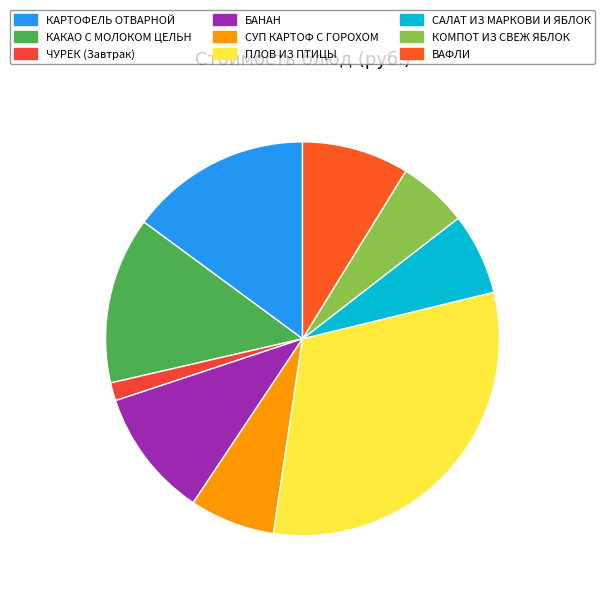

Combined, do КОМПОТ ИЗ СВЕЖ ЯБЛОК and КАКАО С МОЛОКОМ ЦЕЛЬН account for over 50%?

No